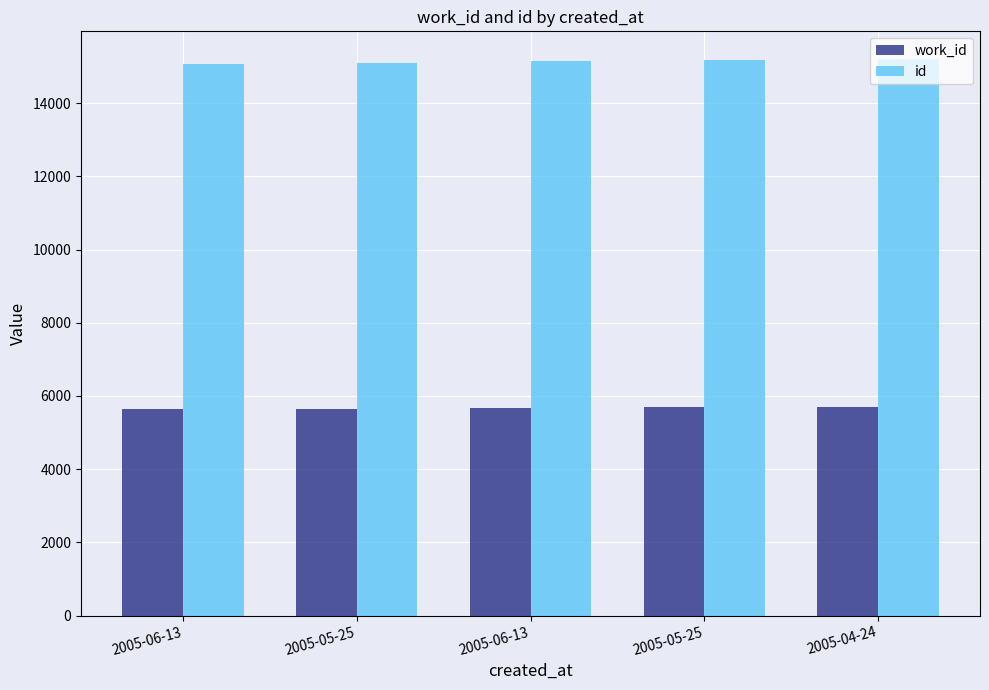

How many values in the work_id series are below 5677?

2